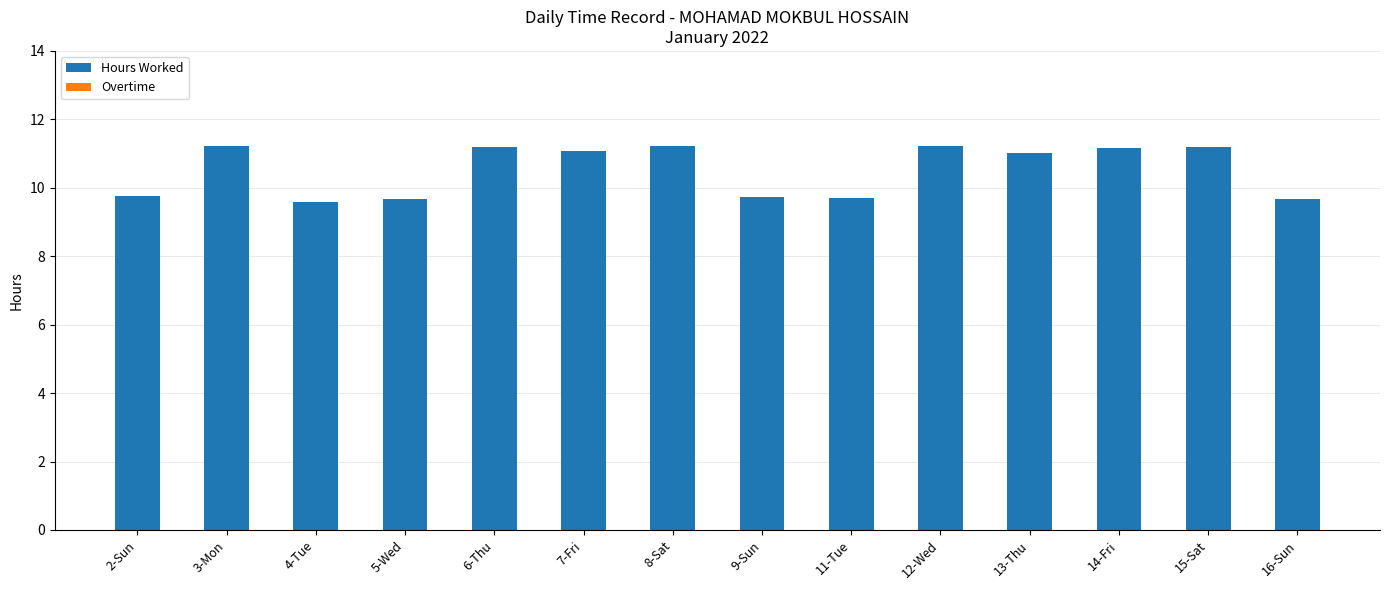

True or false: the data shows 15.8 at 9-Sun.

False